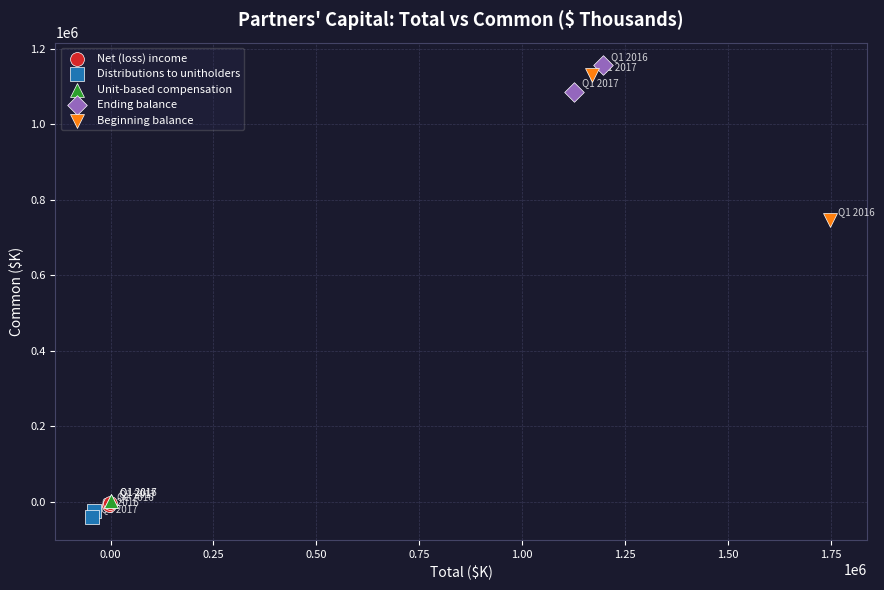

Which series has the largest Y range (max minus min)?

Beginning balance